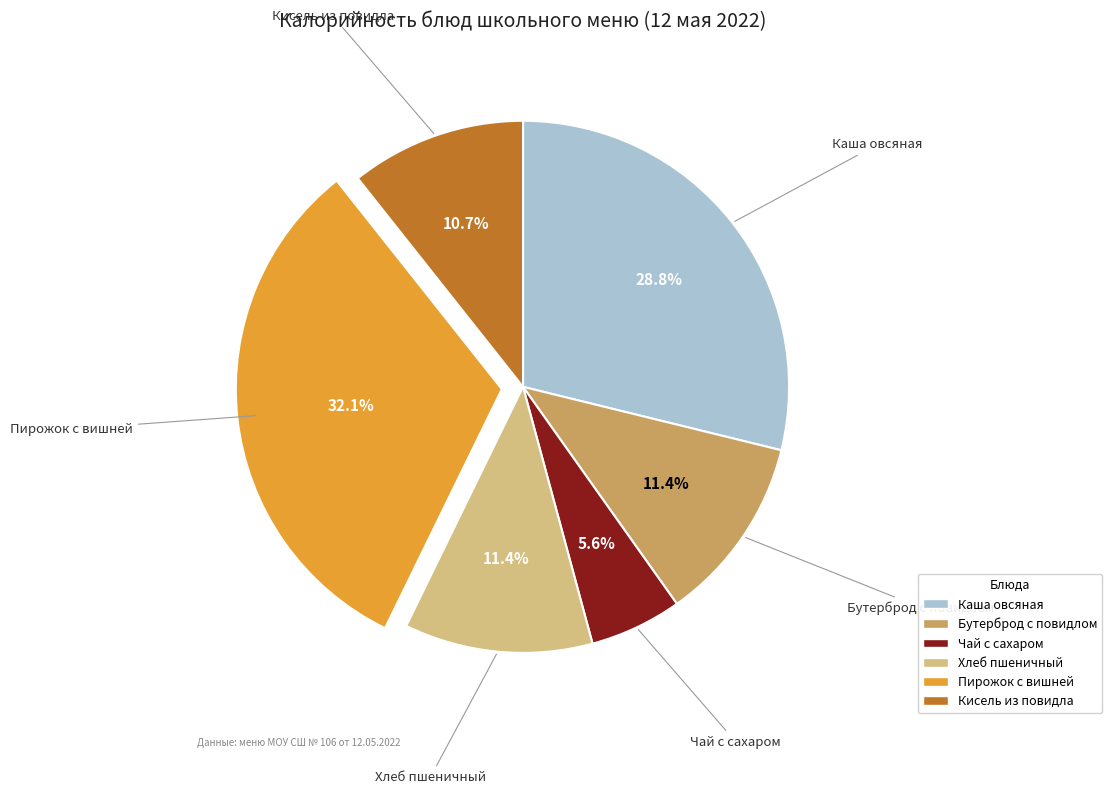

Is there any slice that represents more than half of the pie?

No